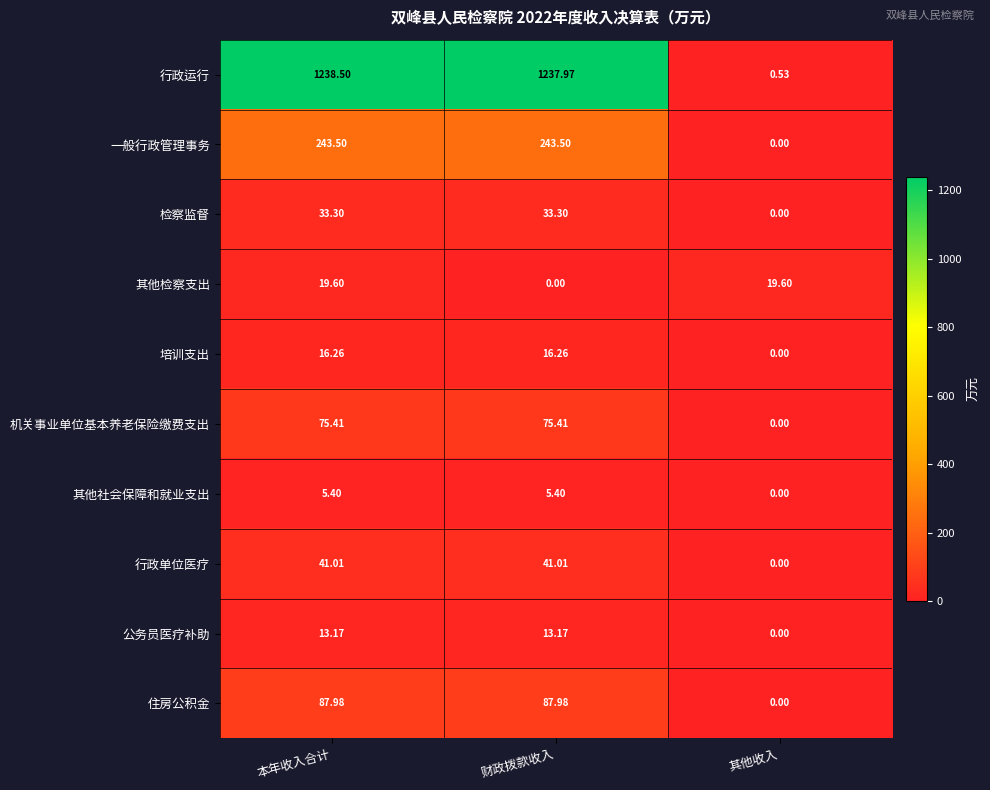

Is the value of 机关事业单位基本养老保险缴费支出 at 其他收入 greater than the value of 培训支出 at 财政拨款收入?

No